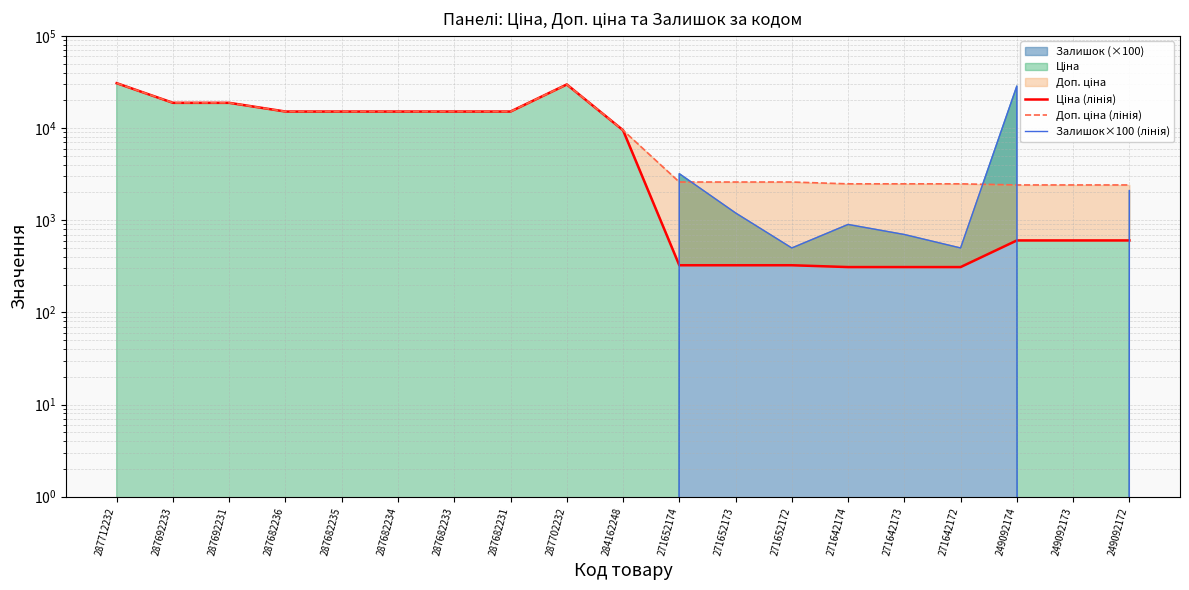

How many lines are shown in the chart?

3